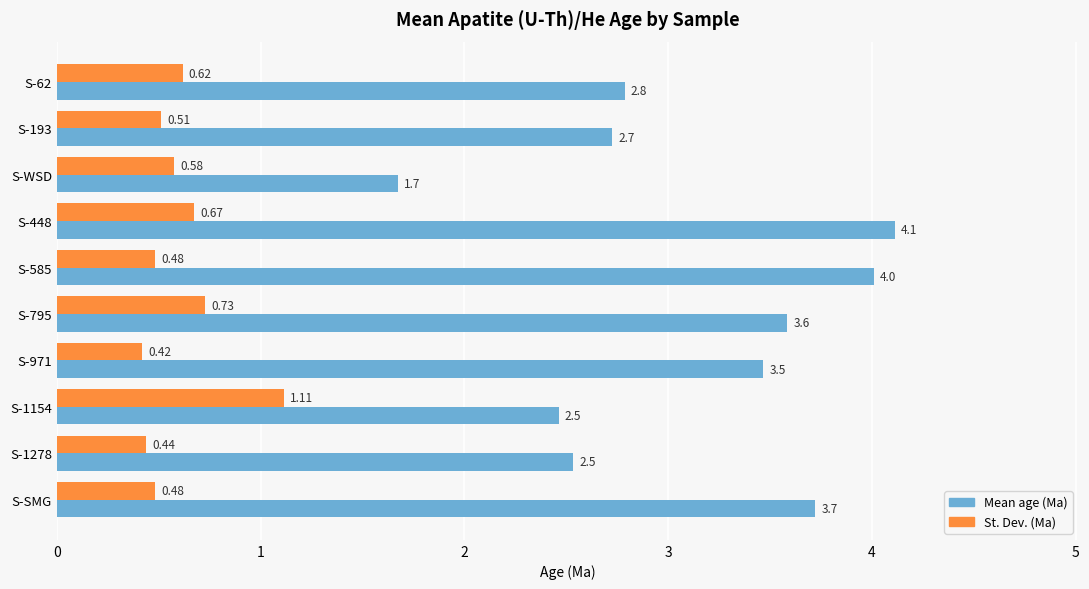

What is the difference between the maximum and minimum values in the Mean age (Ma) series?

2.4